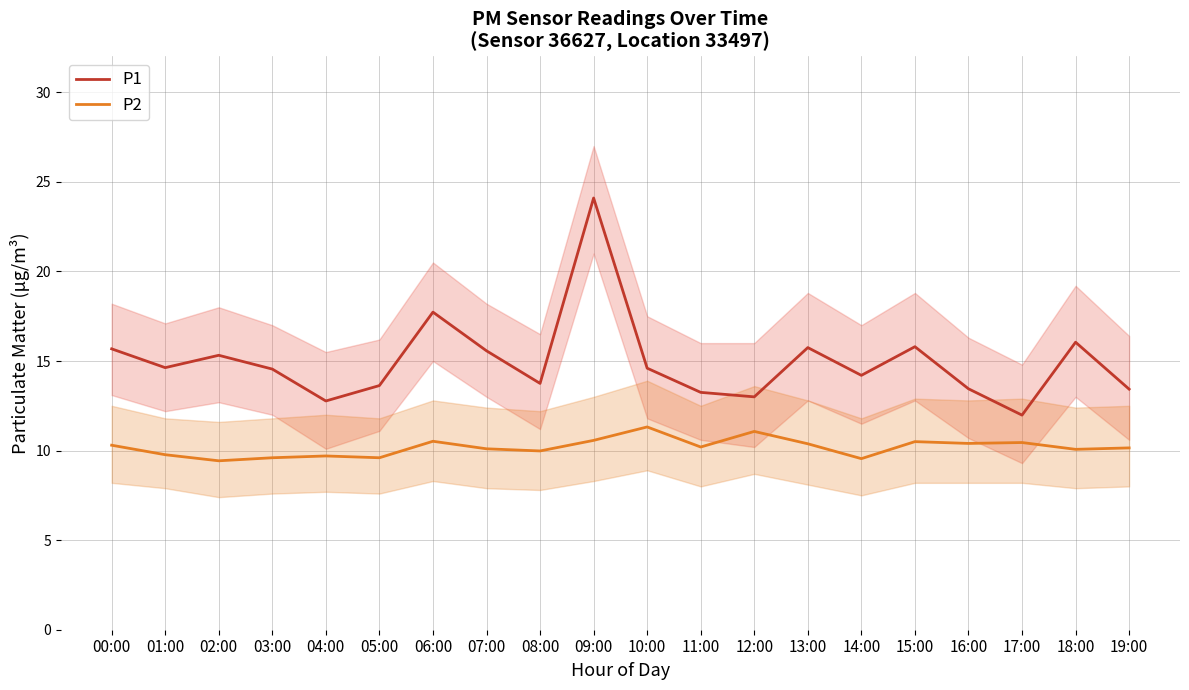

At which category does P2 reach its first local valley?

02:00